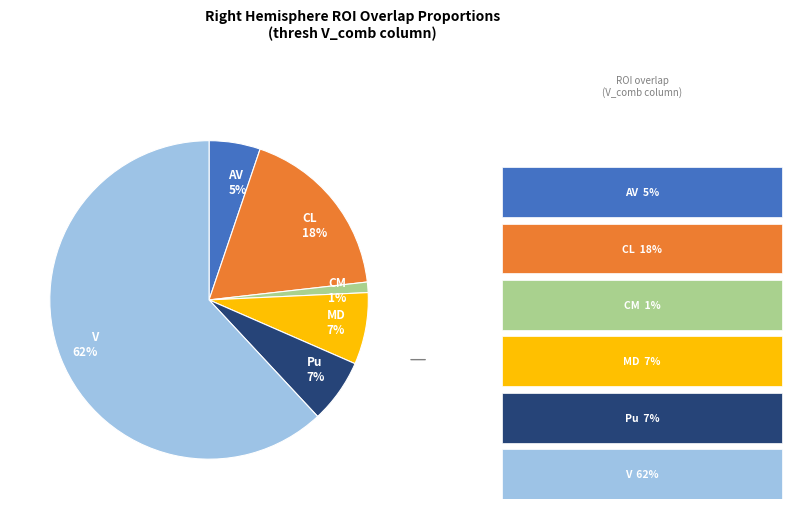

Is there any slice that represents more than half of the pie?

Yes